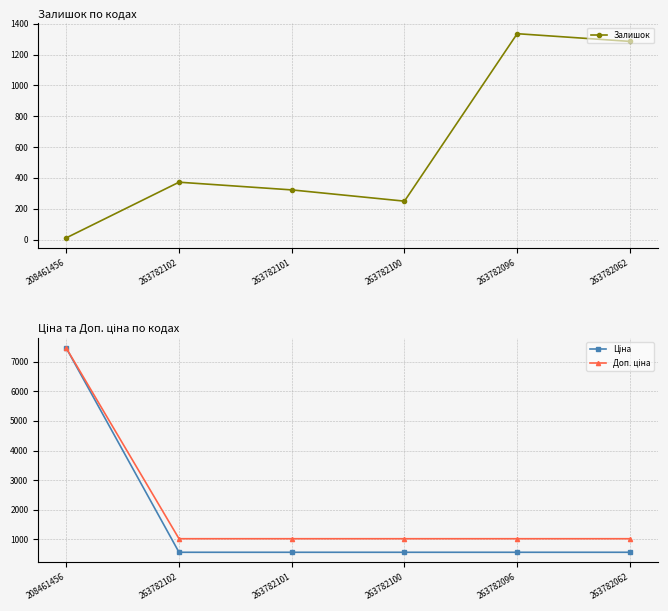

Which series has the largest total across all categories?

Доп. ціна